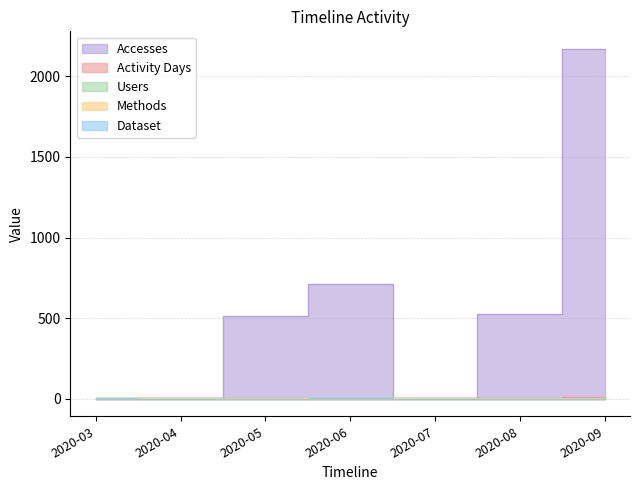

What is the highest value of the Activity Days series?

14